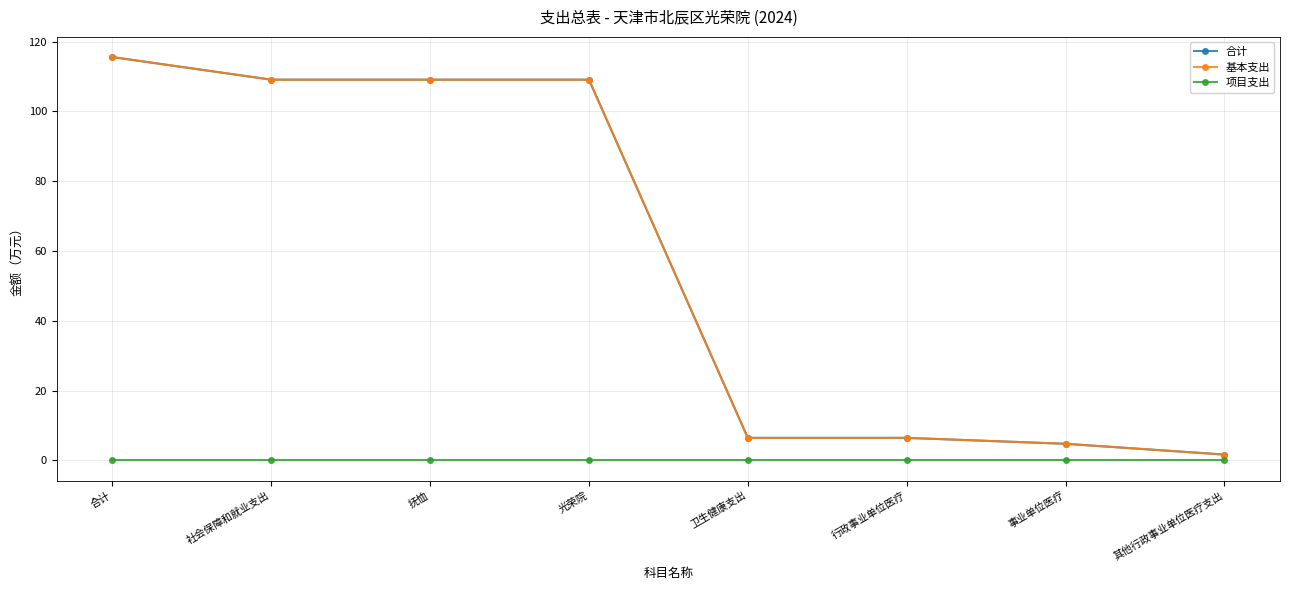

What is the label of the 1st point from the right?

其他行政事业单位医疗支出